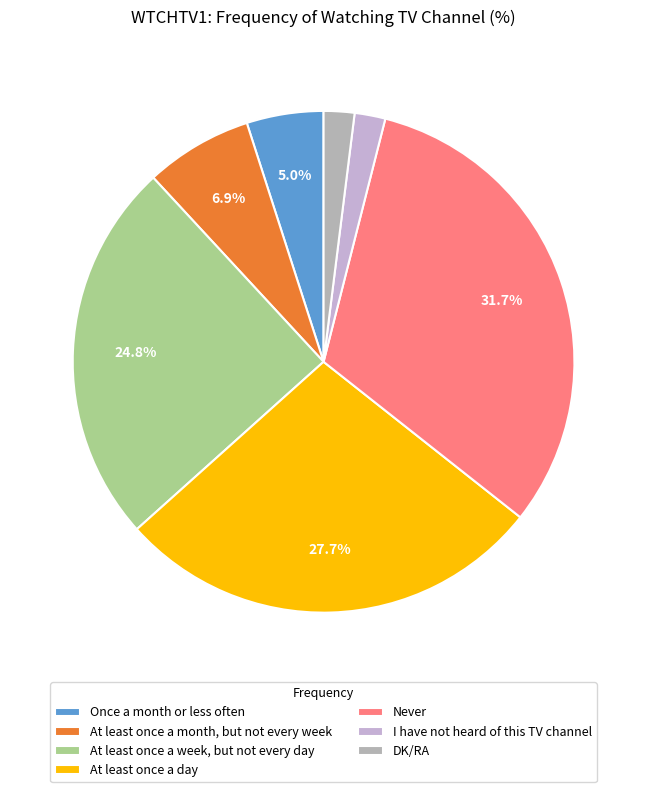

To the nearest percent, what is the difference between the largest and smallest slice percentages?

30%